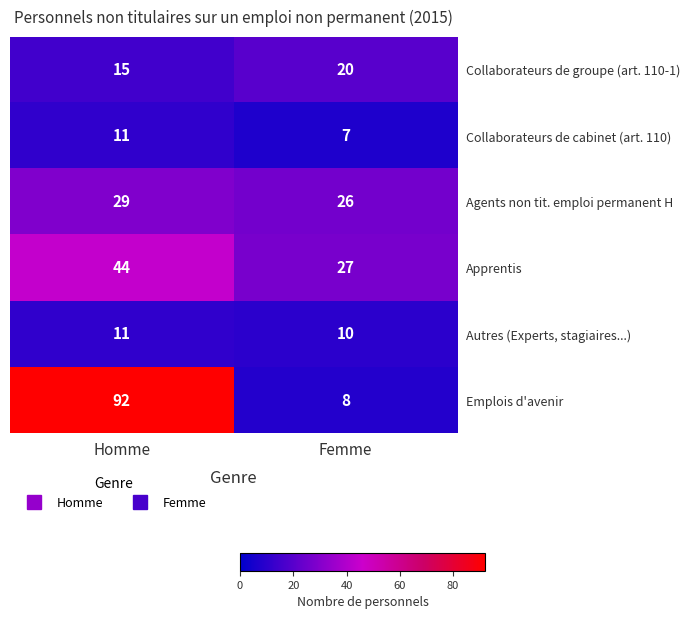

What value does the Autres (Experts, stagiaires...) series have at Homme?

11